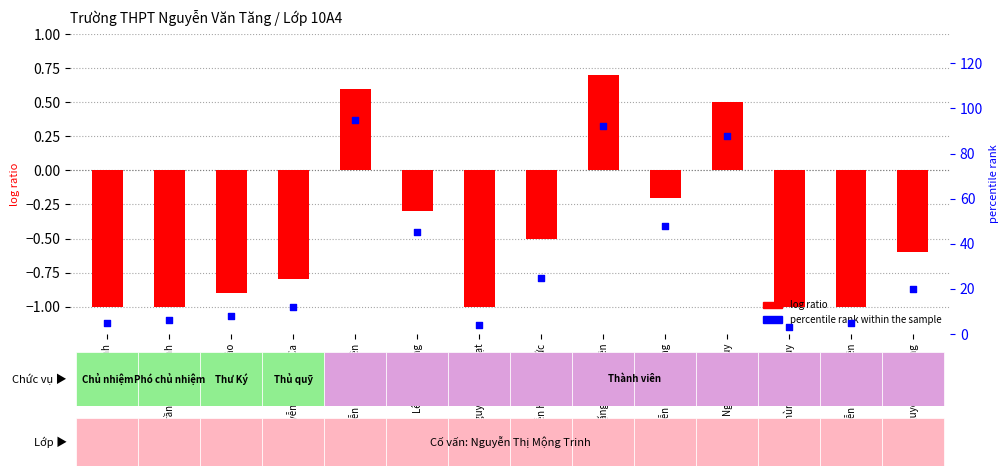

At which category is the sum across all series the highest?

Nguyễn Thị Mỹ Duyên